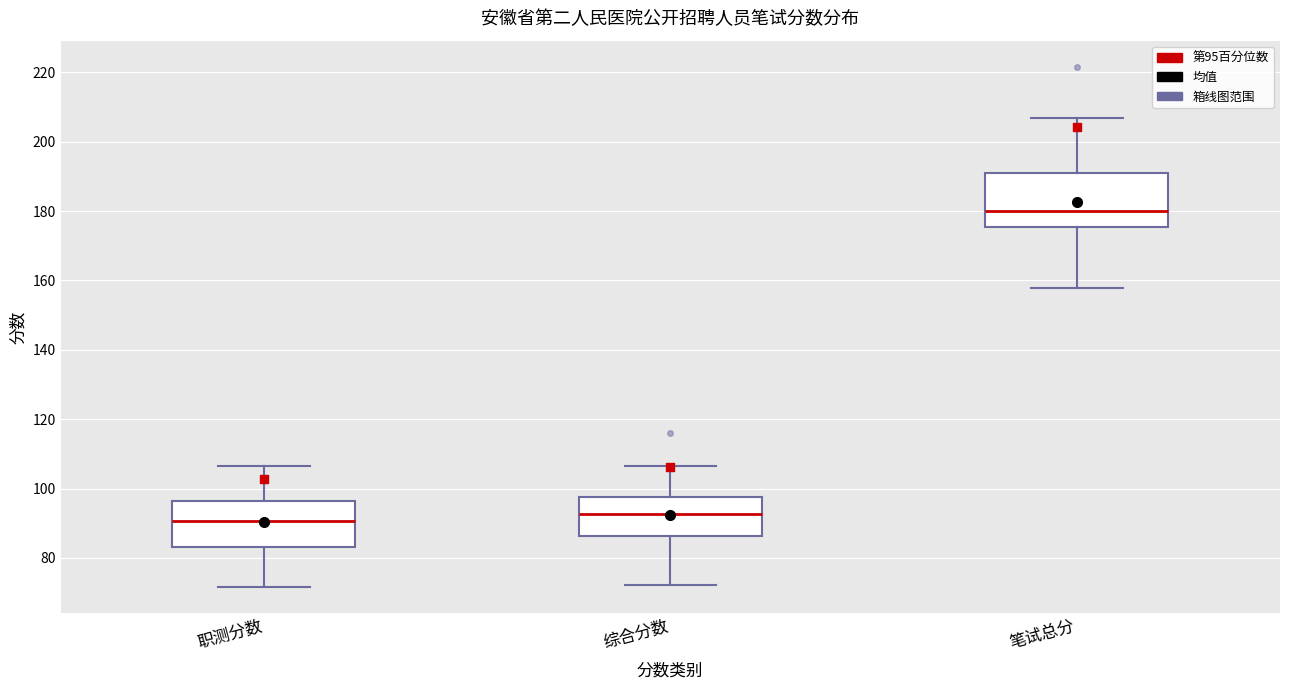

Where is the upper edge of the box for 笔试总分 on the y-axis? The values are not printed on the chart, so give them approximately, as read against the axis.

192